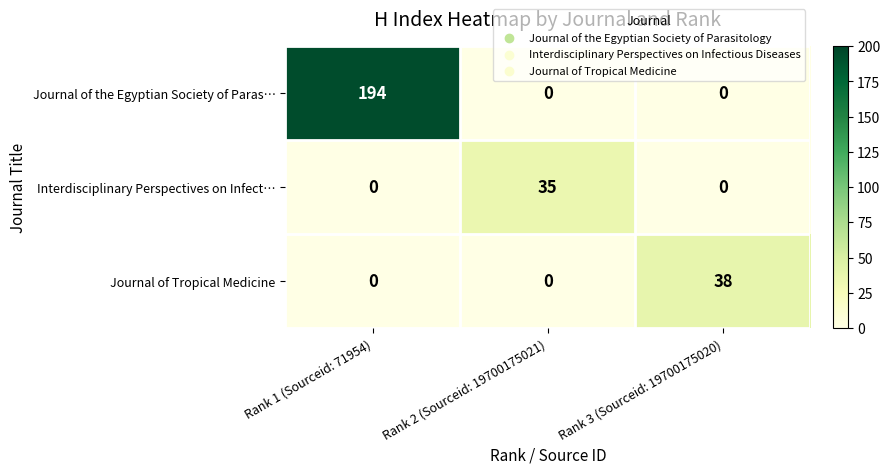

Reading left to right, extract all data points from this chart.

Journal of the Egyptian Society of Paras…: Rank 1 (Sourceid: 71954)=194	Rank 2 (Sourceid: 19700175021)=0	Rank 3 (Sourceid: 19700175020)=0
Interdisciplinary Perspectives on Infect…: Rank 1 (Sourceid: 71954)=0	Rank 2 (Sourceid: 19700175021)=35	Rank 3 (Sourceid: 19700175020)=0
Journal of Tropical Medicine: Rank 1 (Sourceid: 71954)=0	Rank 2 (Sourceid: 19700175021)=0	Rank 3 (Sourceid: 19700175020)=38